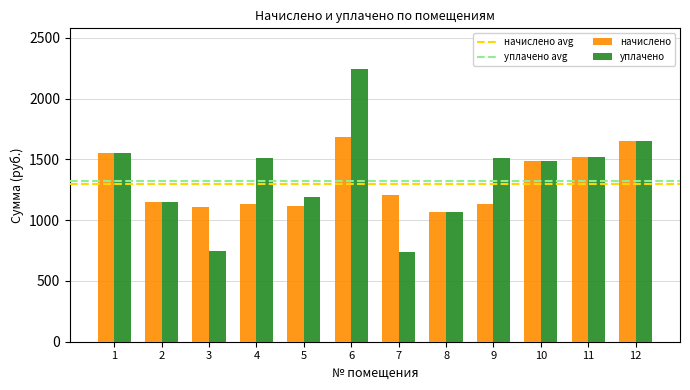

What is the spread (max minus min) of values at 3?

360.9